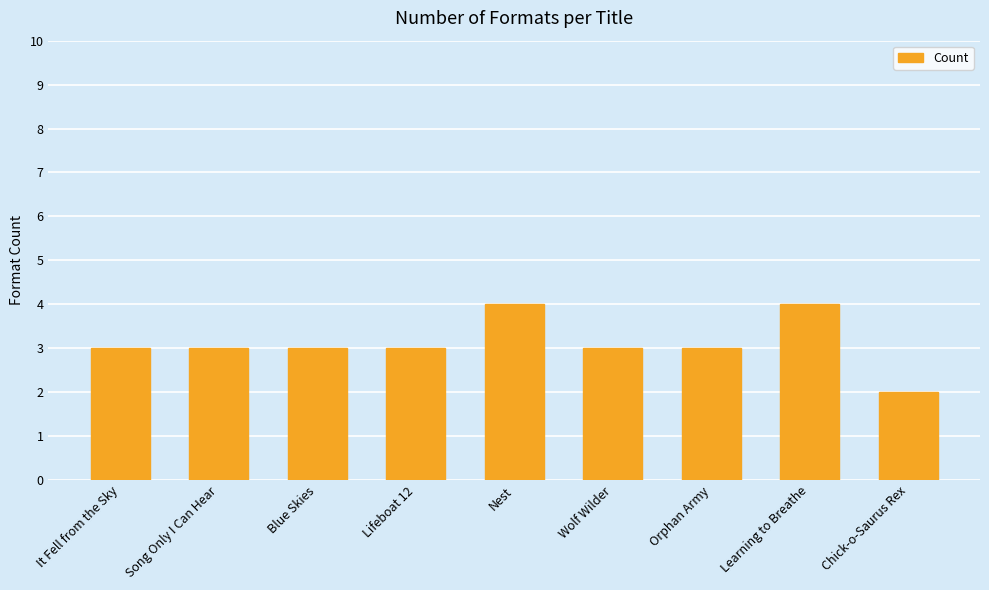

What is the greatest value displayed?

4